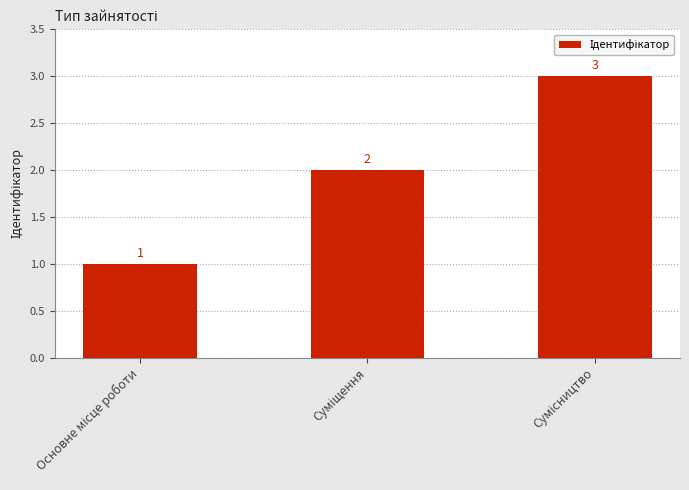

What is the sum of all values?

6